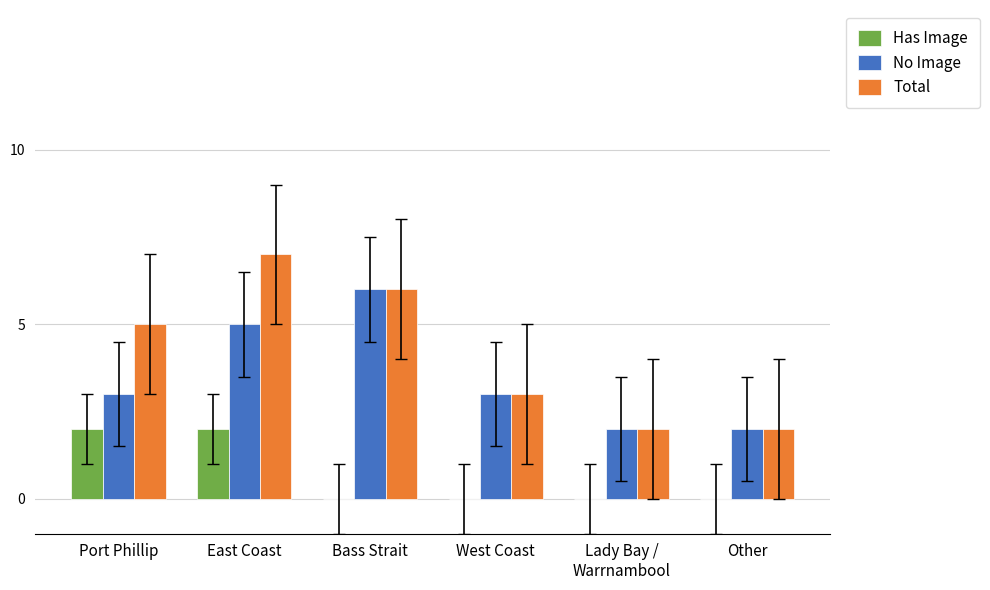

What is the sum of all Has Image values?

4